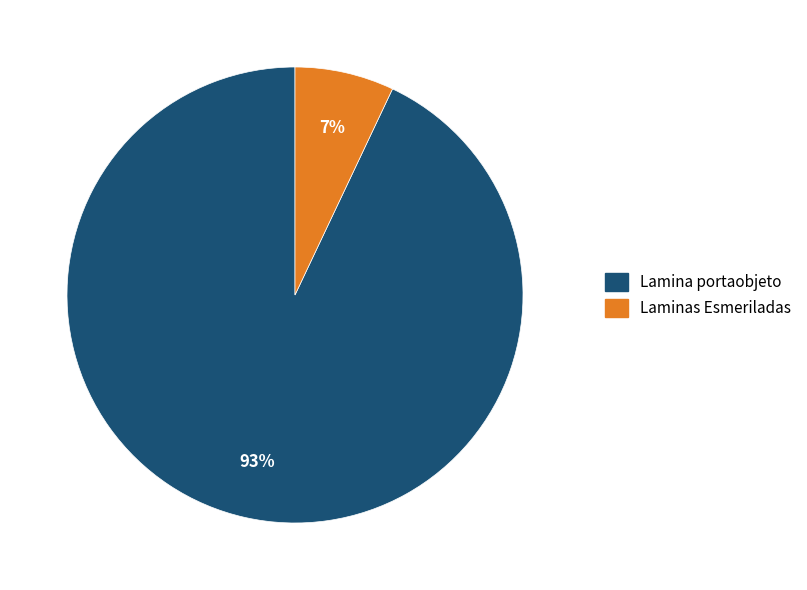

To the nearest percent, what portion does Lamina portaobjeto represent?

93%